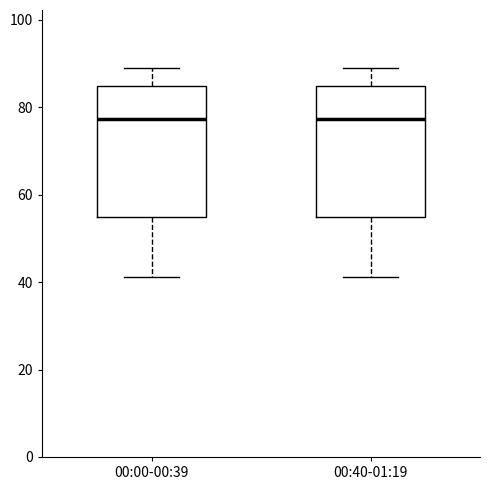

Where does the upper whisker of the box for 00:40-01:19 end on the y-axis? The values are not printed on the chart, so give them approximately, as read against the axis.

88